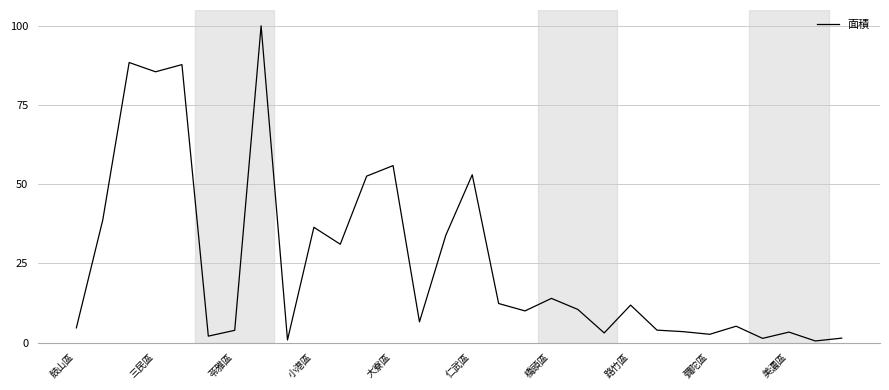

What is the difference between the maximum and minimum values?

99.5